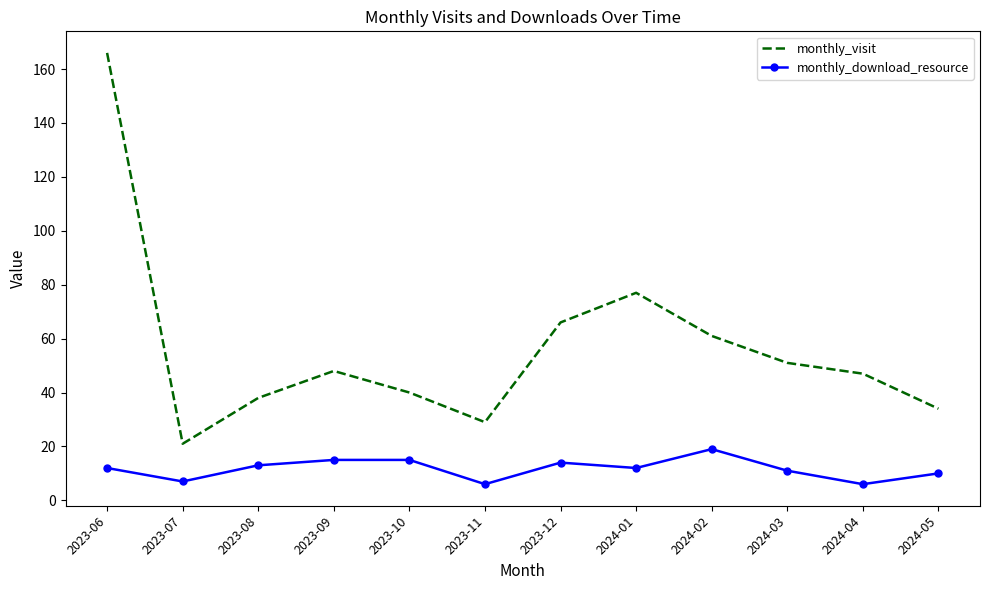

What is the sum of the monthly_download_resource values at 2024-02 and 2023-10?

34